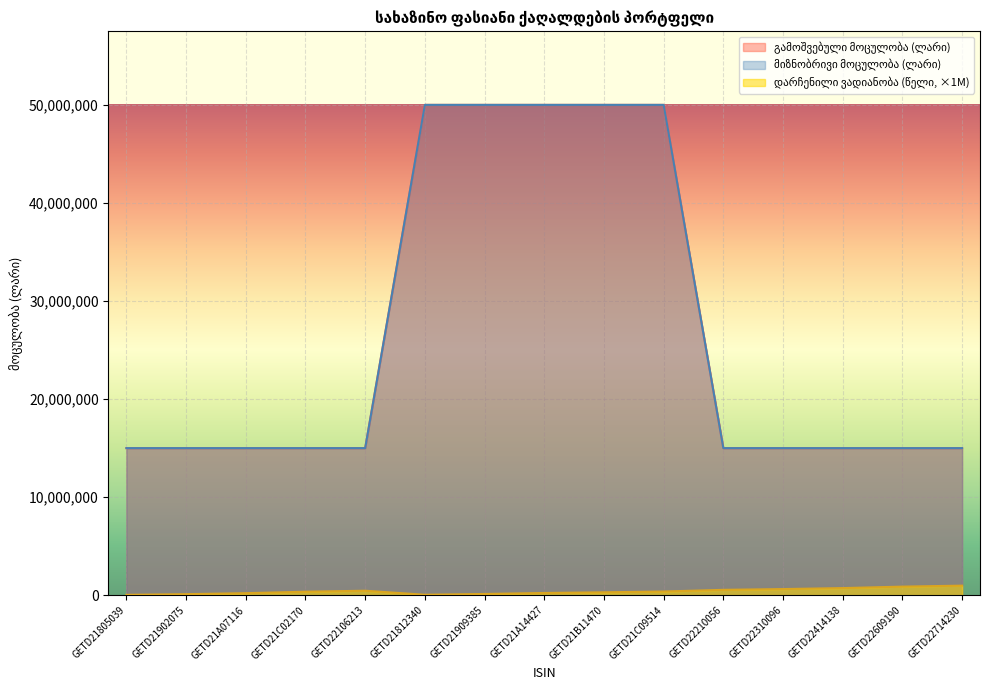

Which series changed the most between GETD21A14427 and GETD21B11470?

დარჩენილი ვადიანობა (წელი)